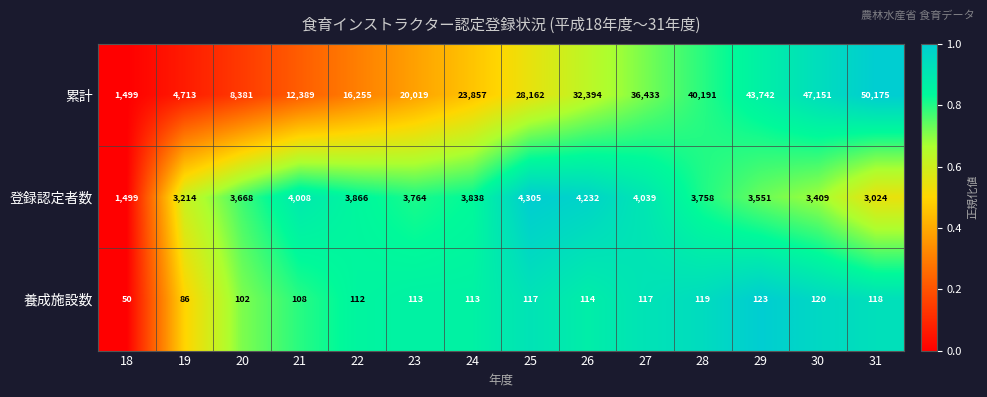

Is it true that 登録認定者数 equals 853 at 31?

False